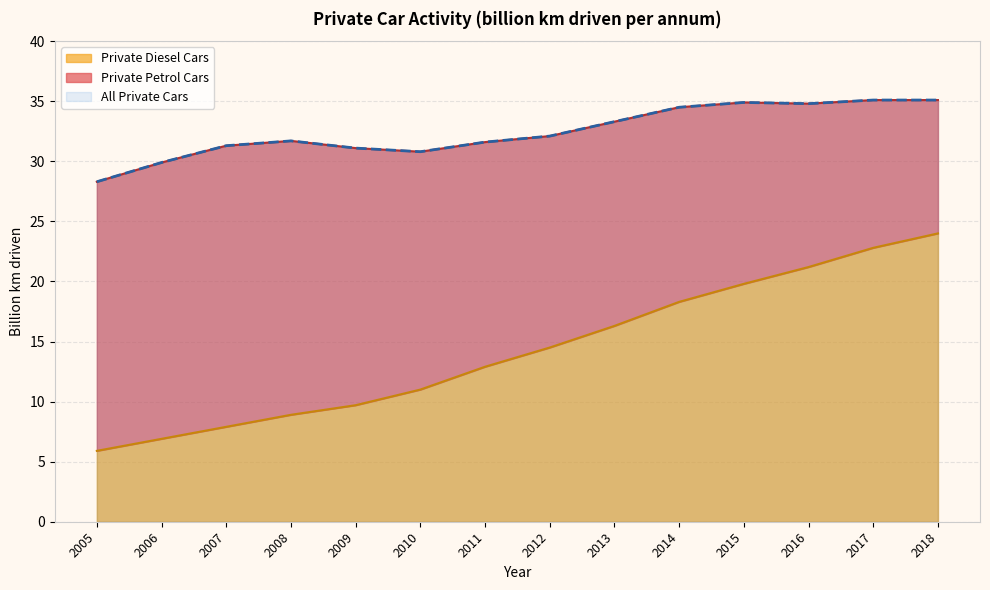

True or false: All Private Cars and Private Petrol Cars intersect in this chart.

False